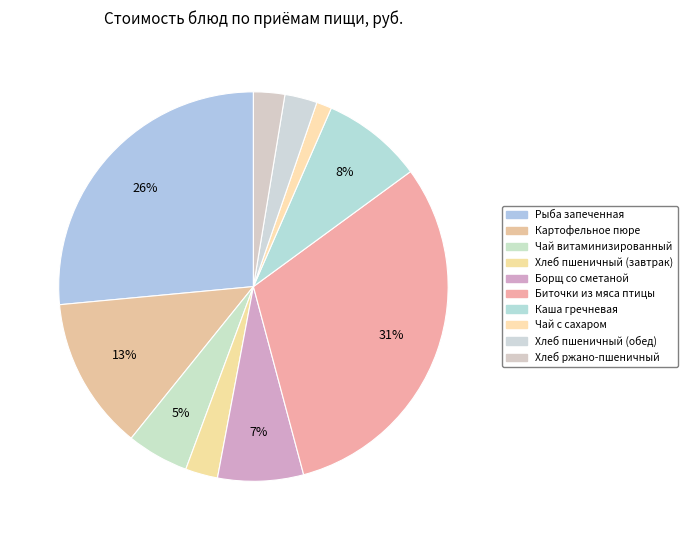

What portion of the pie excludes Каша гречневая?

91.6%